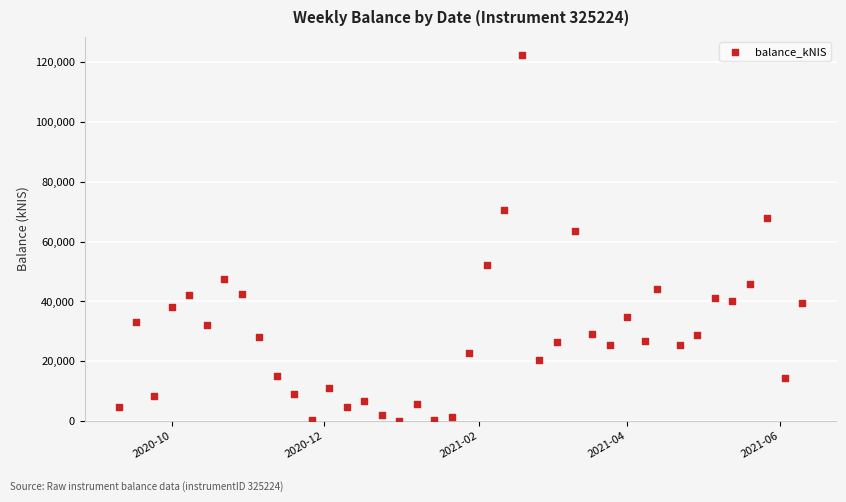

What is the range of Y values (max minus min)?

122371.7